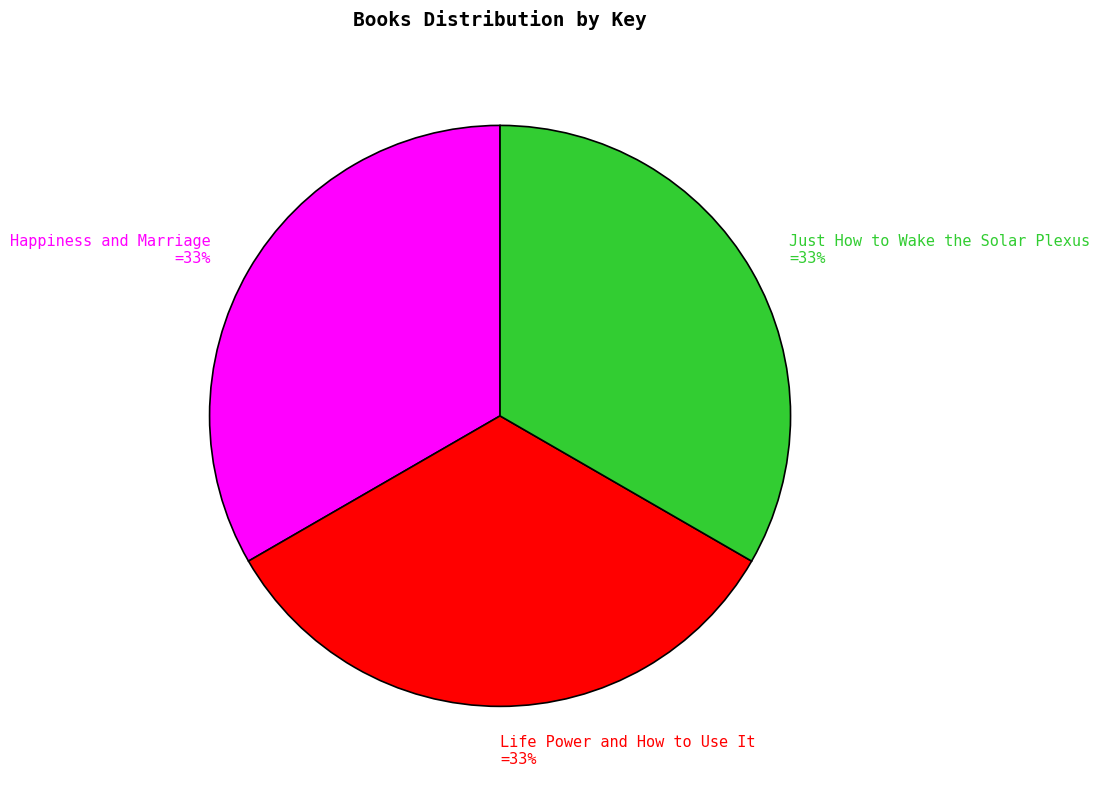

What percentage is the Life Power and How to Use It =33% slice, to the nearest percent?

33%